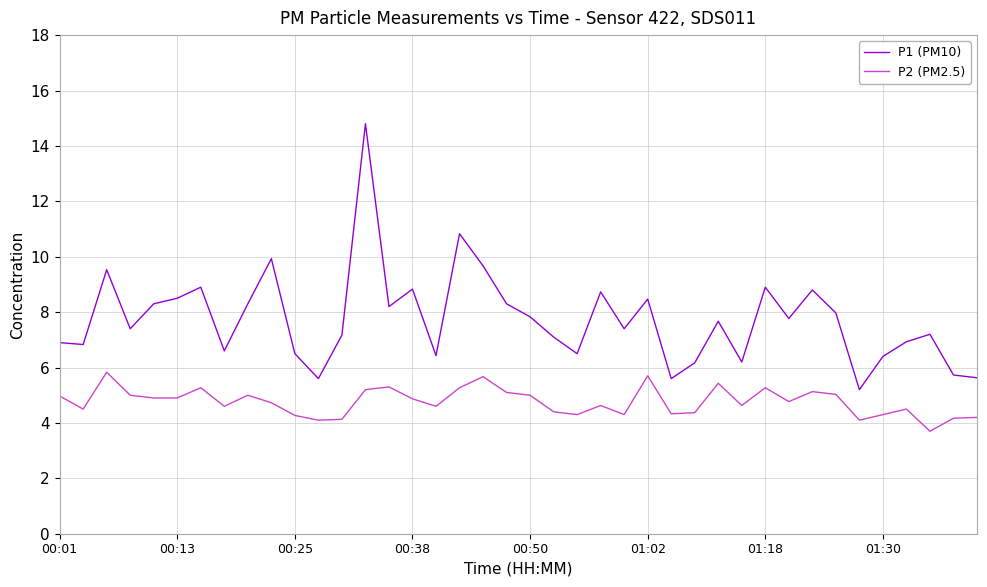

In P2 (PM2.5), how many points are higher than both neighbors (excluding endpoints)?

11